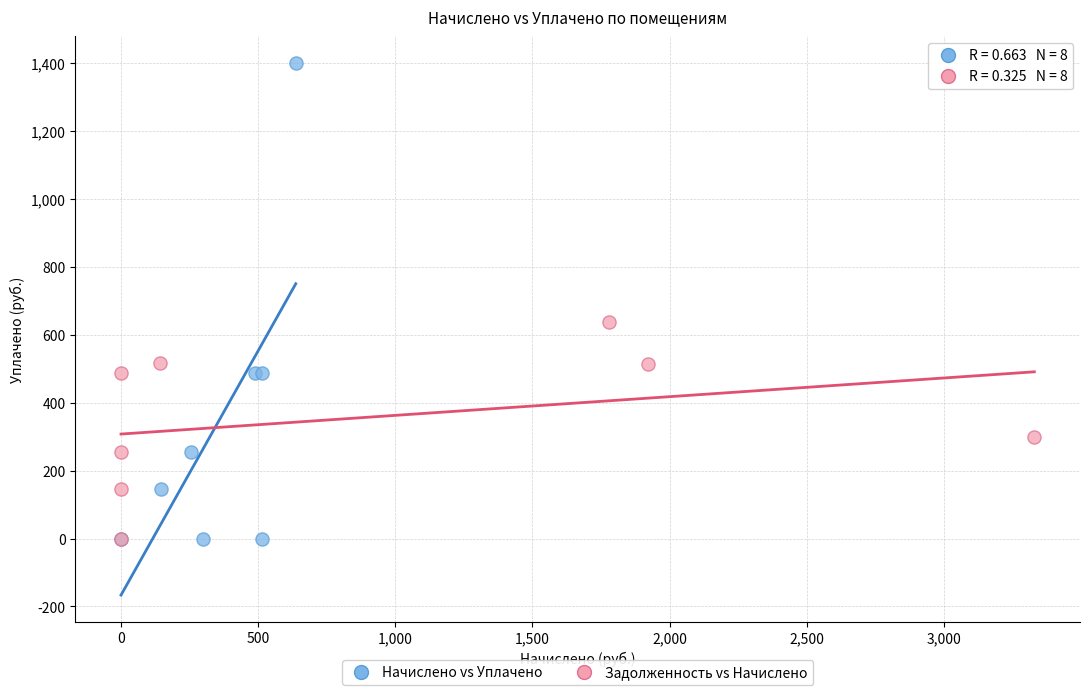

Which series reaches the maximum Y coordinate?

Начислено vs Уплачено